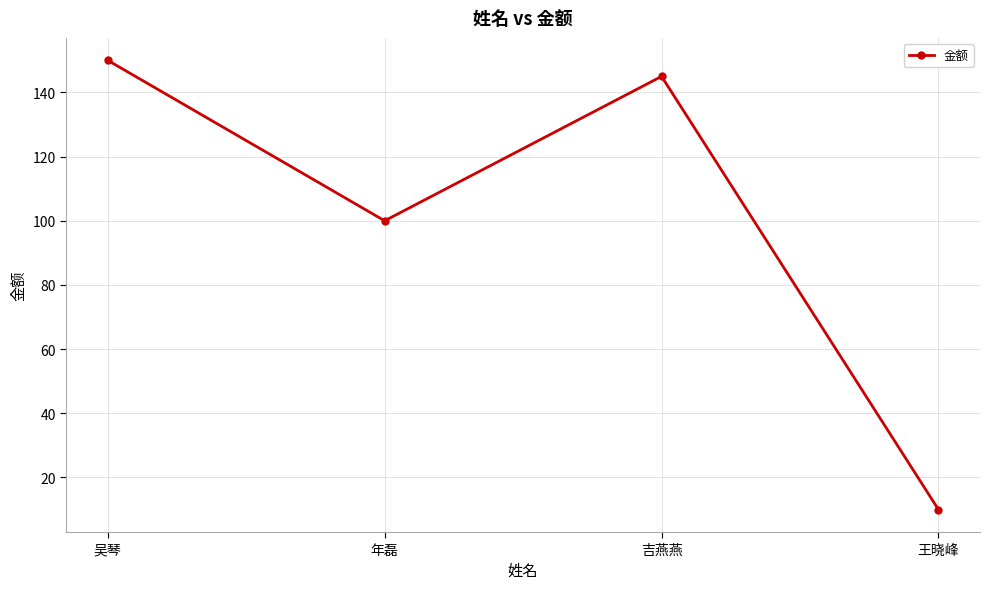

What value does the data have at 年磊, to the nearest 50?

100